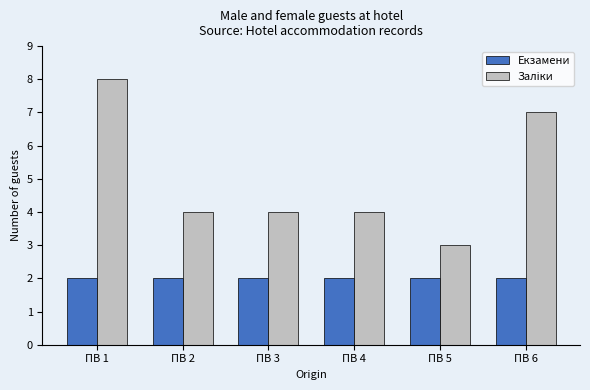

Count the number of data series in this chart.

2